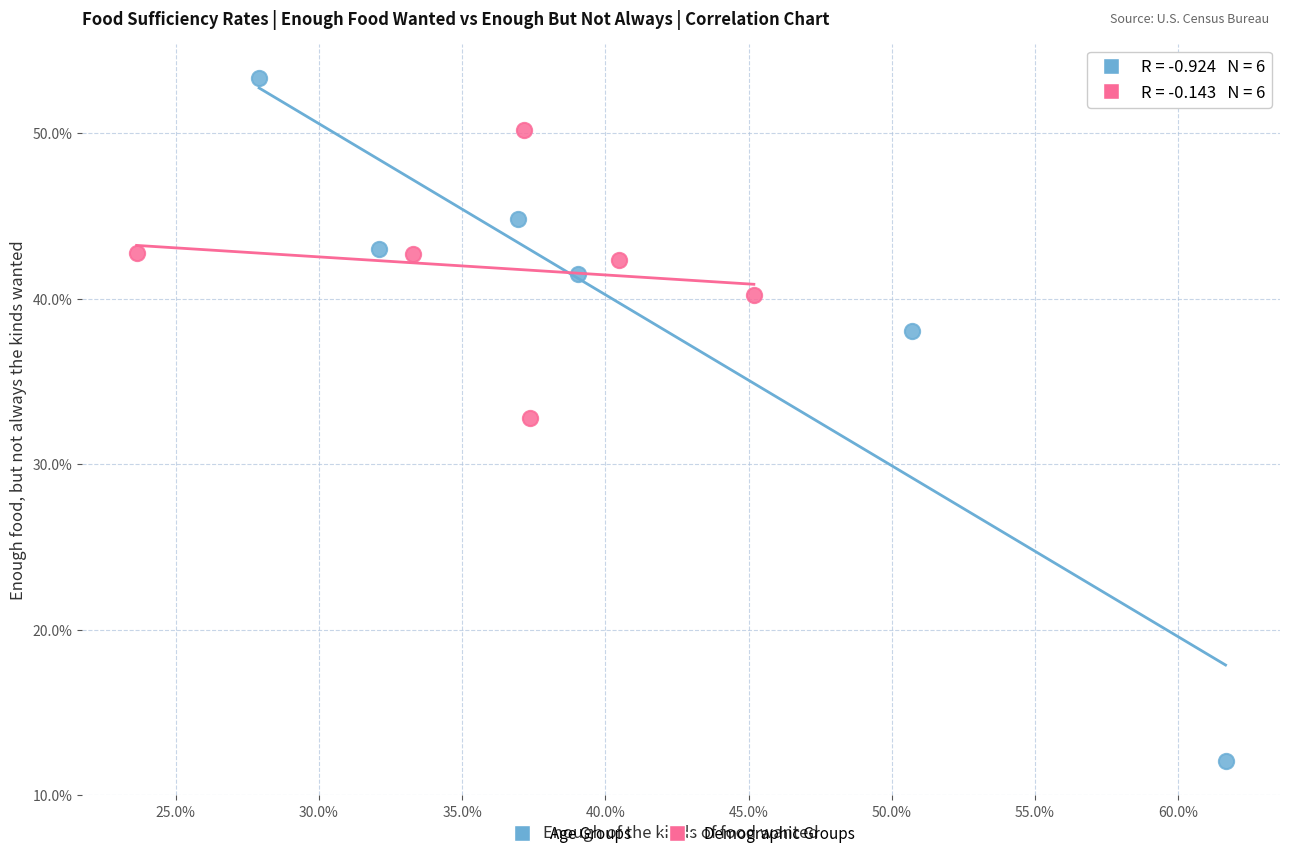

Which series reaches the maximum Y coordinate?

Age Groups